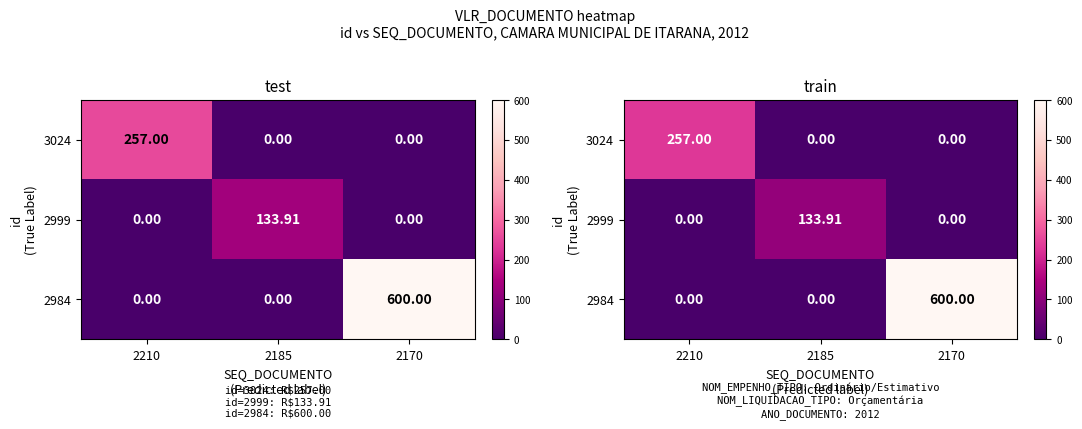

How many values in 2999 are above zero?

1